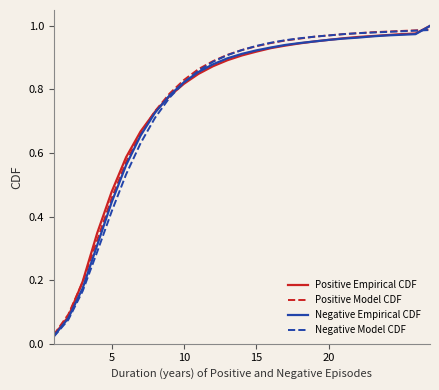

How many intersections are there between Negative Empirical CDF and Negative Model CDF?

2